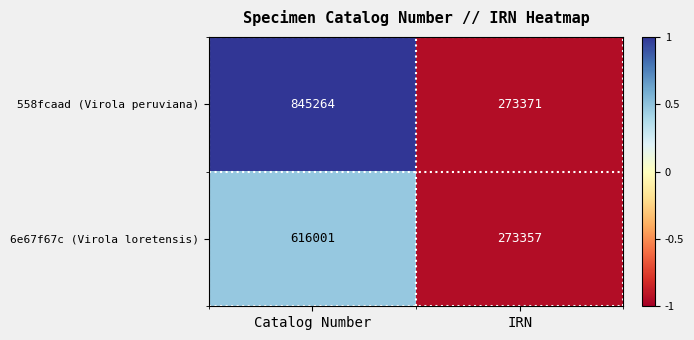

What is the difference between the 558fcaad (Virola peruviana) values at IRN and Catalog Number?

571893